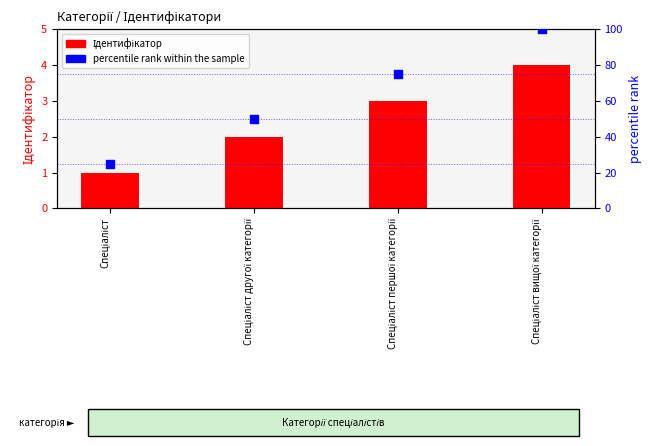

What are all the series names shown in the legend?

Ідентифікатор, percentile rank within the sample